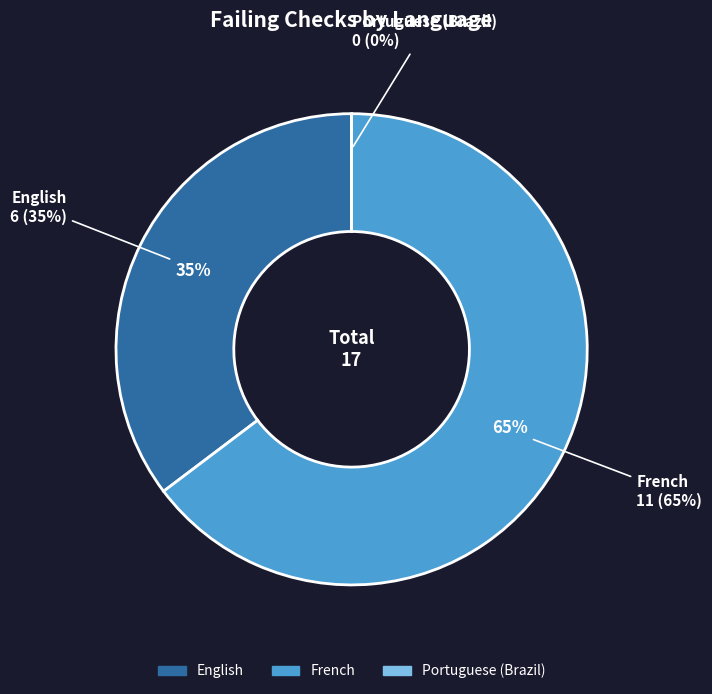

Rank the categories by value from highest to lowest.

French, English, Portuguese (Brazil)